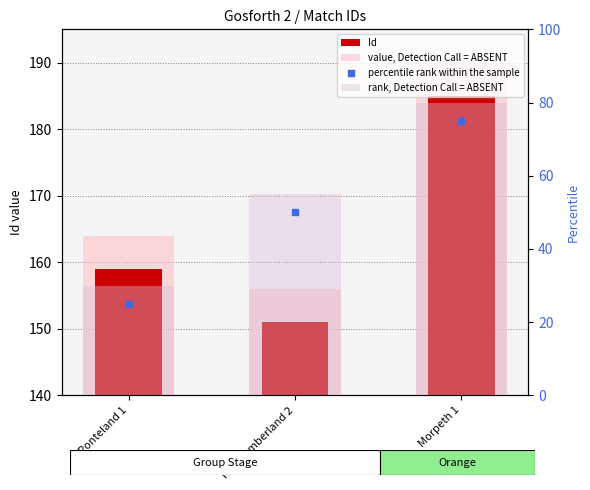

At which category is the sum across all series the highest?

Morpeth 1